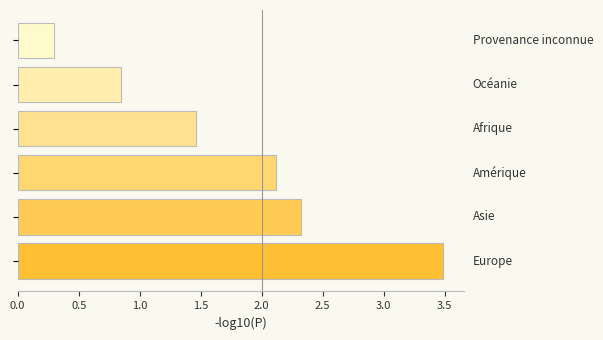

What is the smallest value displayed?

0.3